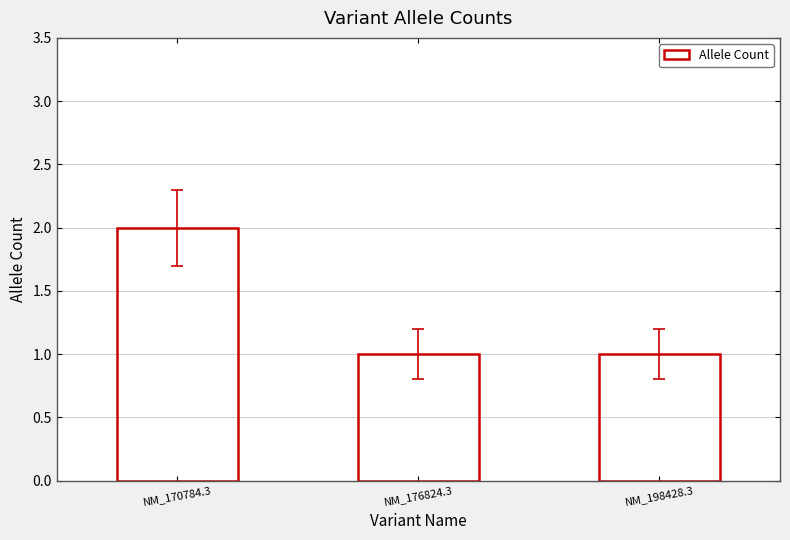

Which has a higher value, NM_170784.3 or NM_198428.3?

NM_170784.3